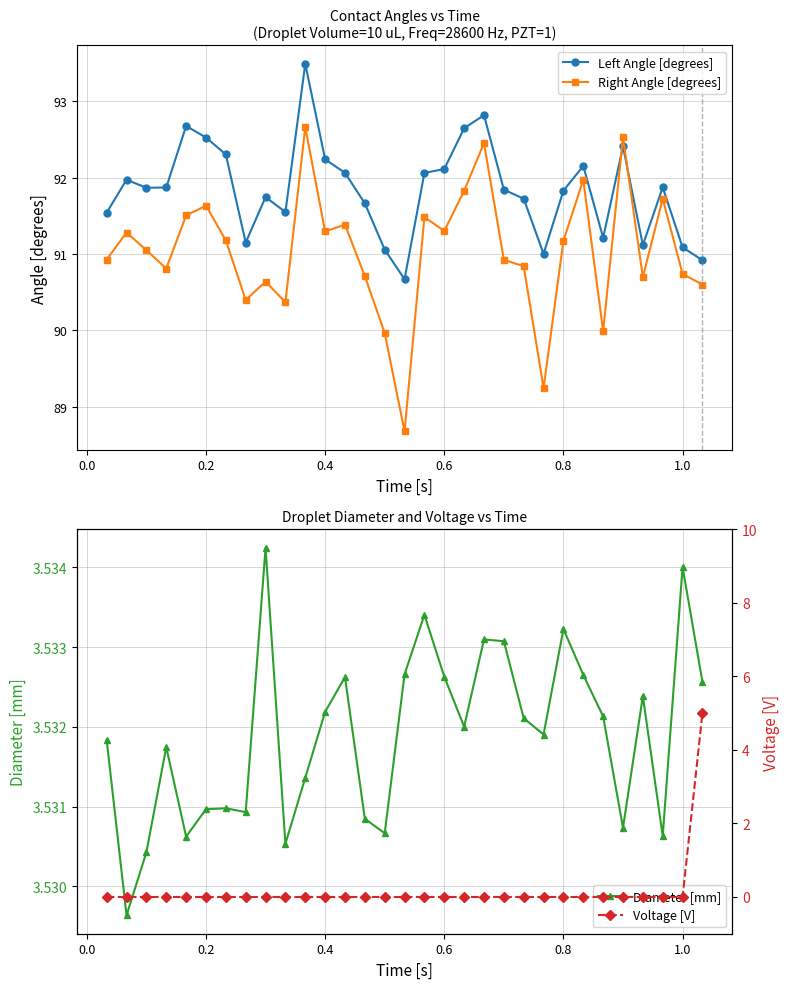

Is it true that Right Angle [degrees] equals 91.6 at 0.2?

True